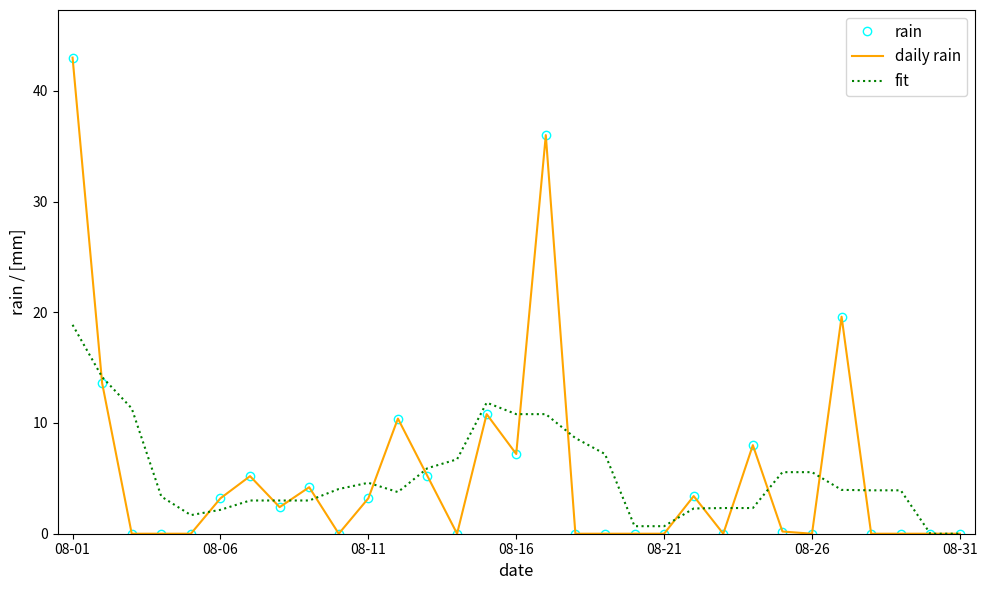

What is the difference between the maximum and second lowest values in the fit series?

18.9